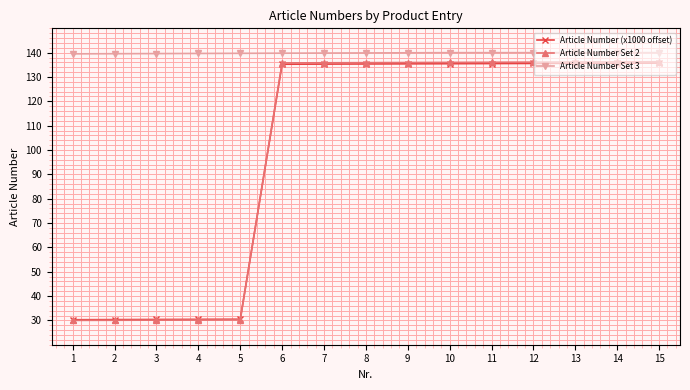

What is the total value across all series at 2?

199.9